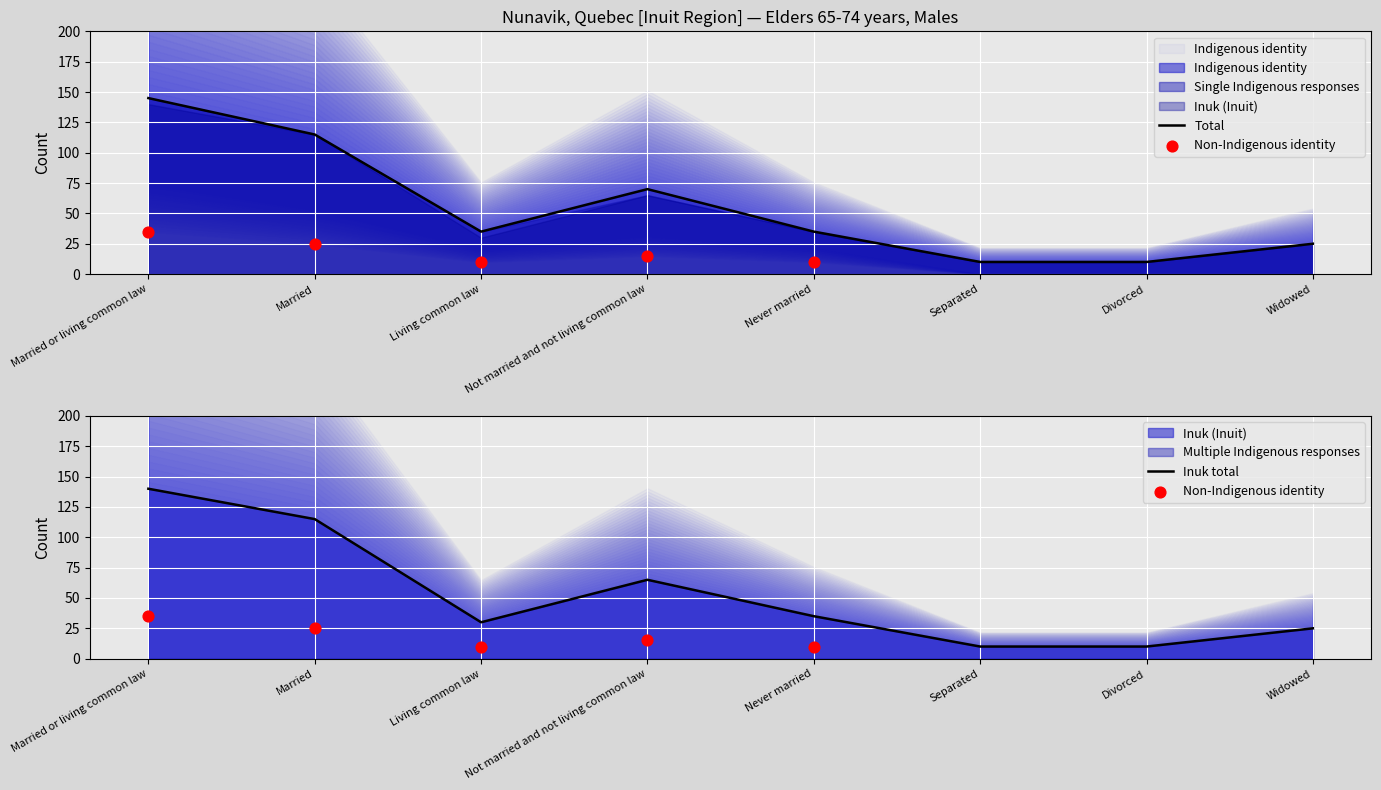

Which series has the largest Y range (max minus min)?

Indigenous identity